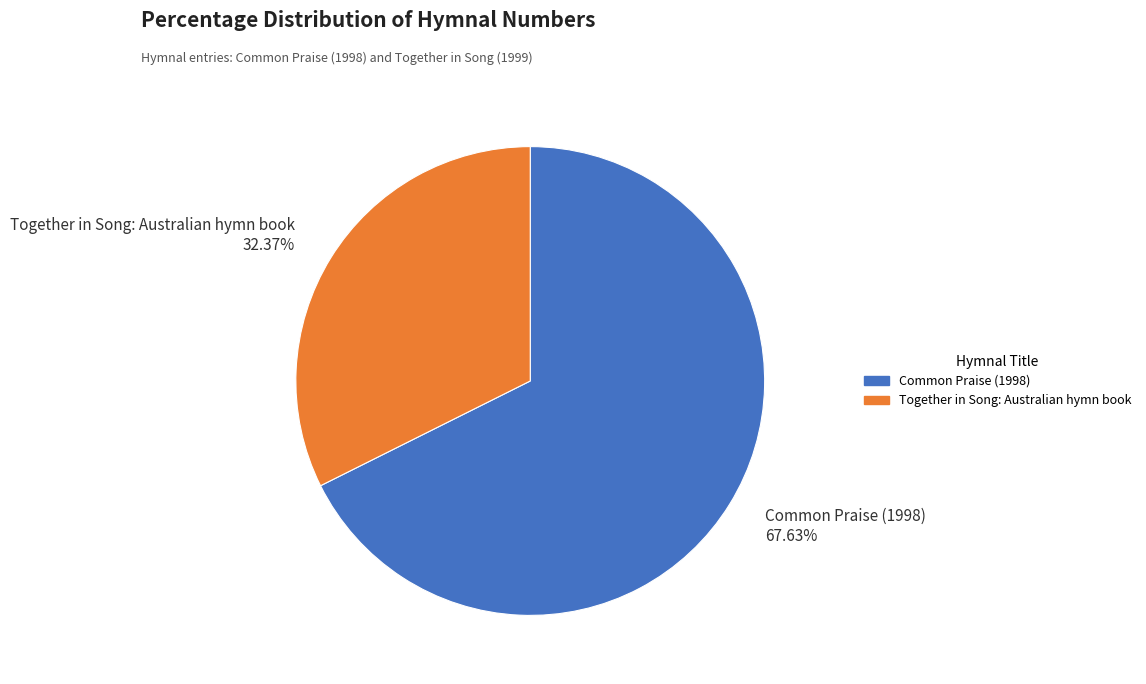

Is the sum of Common Praise (1998) and Together in Song: Australian hymn book greater than half?

Yes